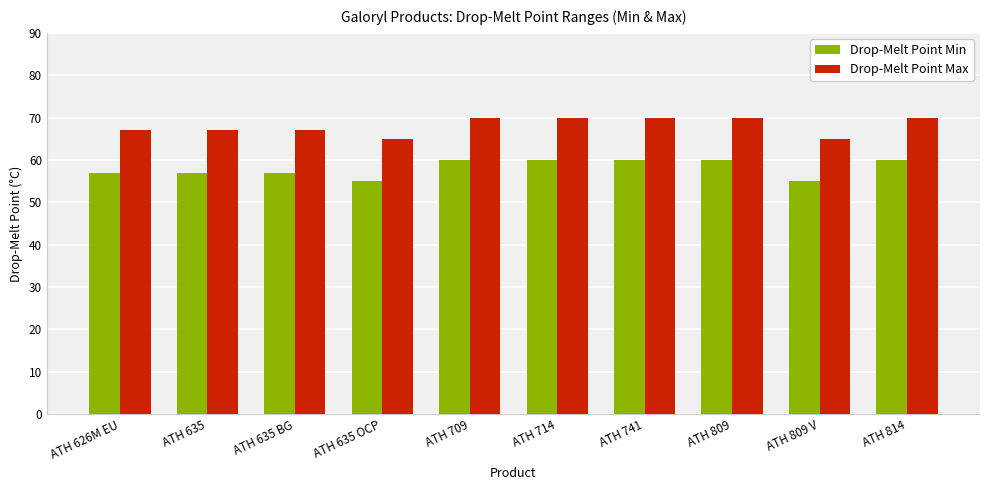

The value of Drop-Melt Point Min at ATH 809 is 60. True or false?

True